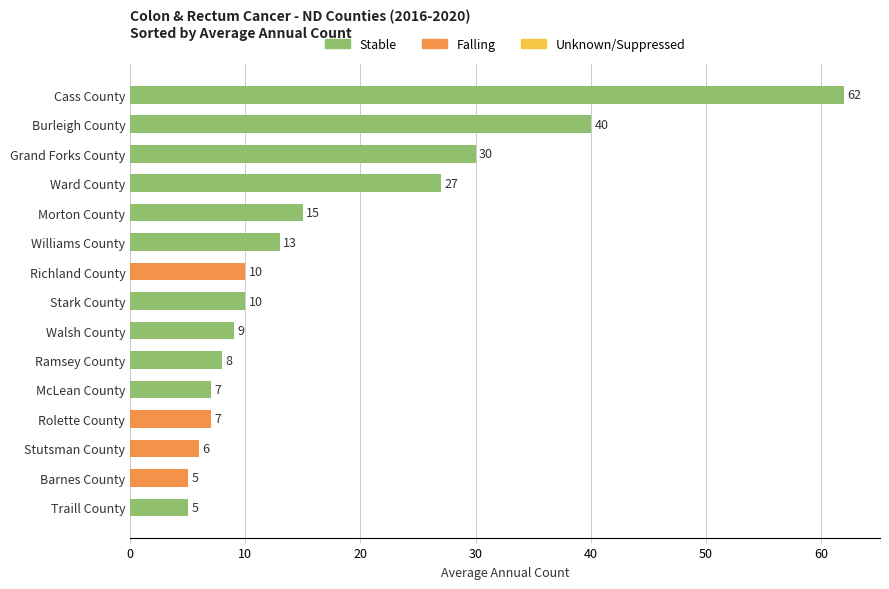

What is the ratio of the value at Ramsey County to the value at Grand Forks County?

0.3